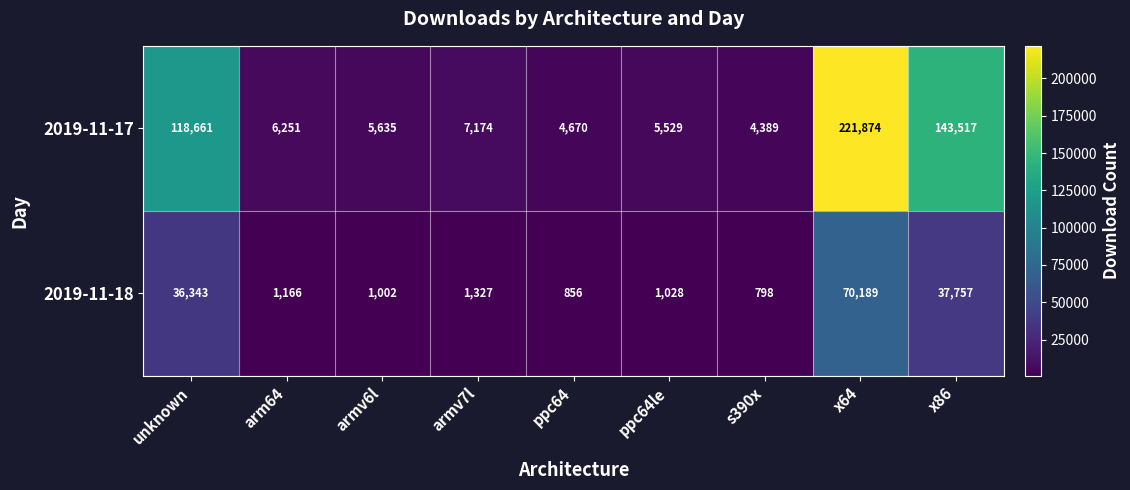

What is the difference between the maximum and minimum values in the 2019-11-18 series?

69391